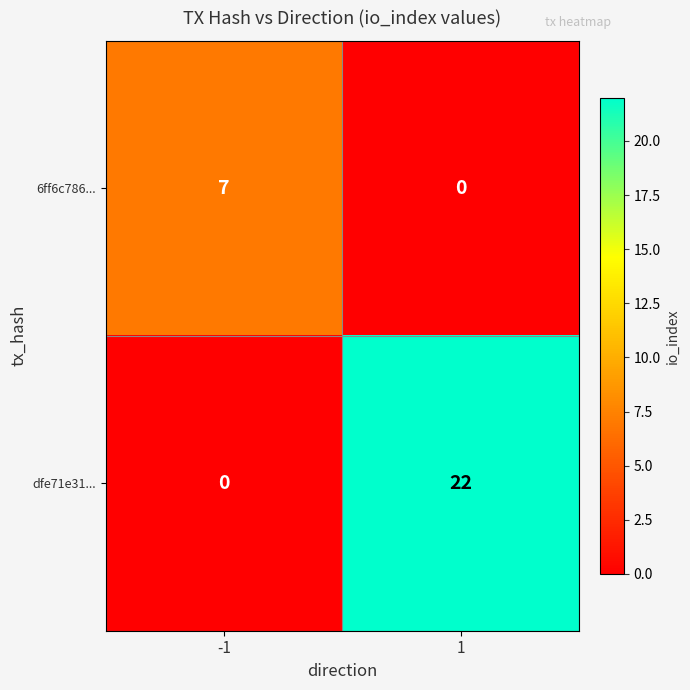

The dfe71e31... series shows 0 at -1. True or false?

True